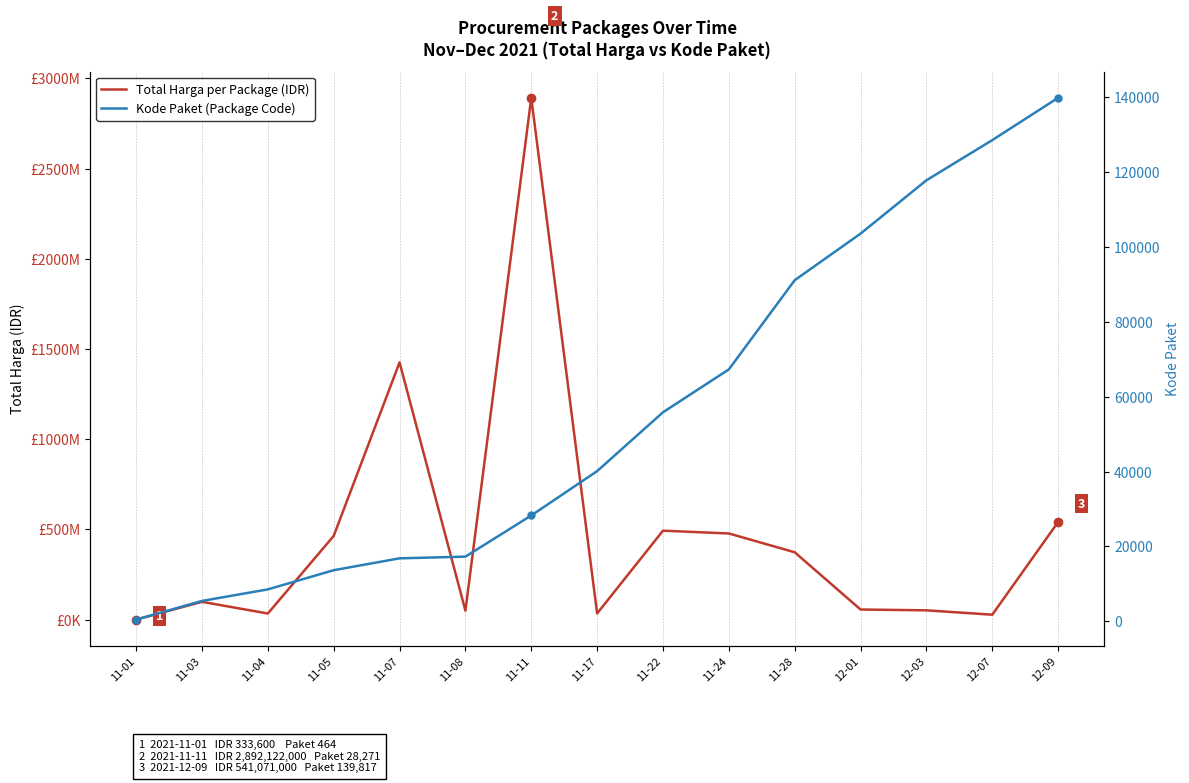

True or false: Kode Paket (Package Code) has more than 0 points higher than both neighbors.

False